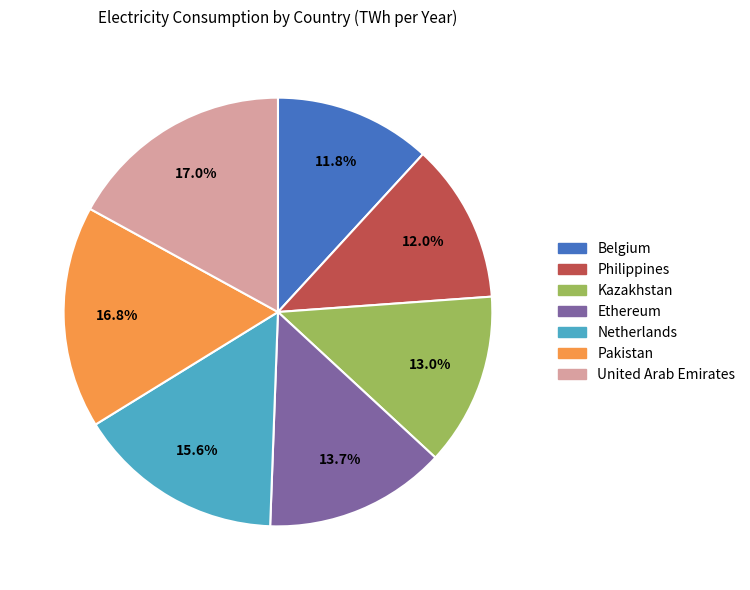

True or false: Belgium accounts for 18% of the total.

False